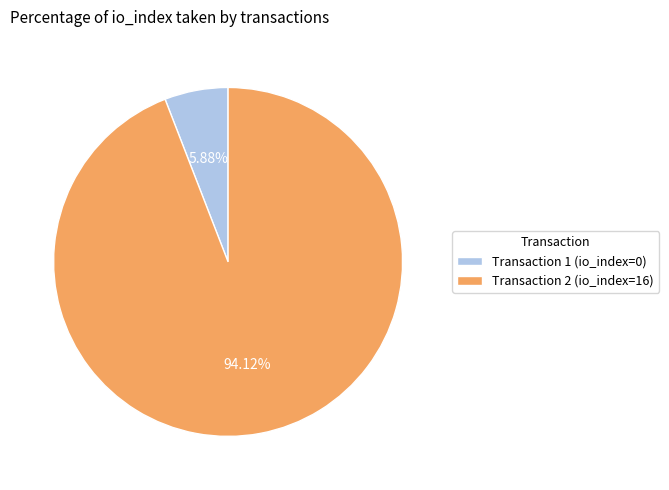

To the nearest percent, what is the difference between the largest and smallest slice percentages?

88%